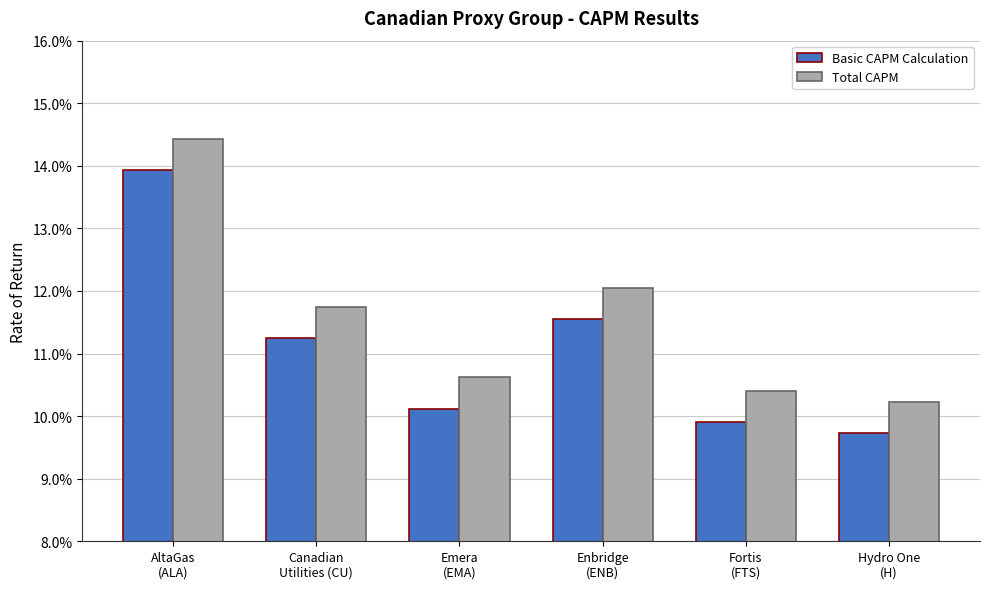

At how many categories does at least one series exceed 0?

6